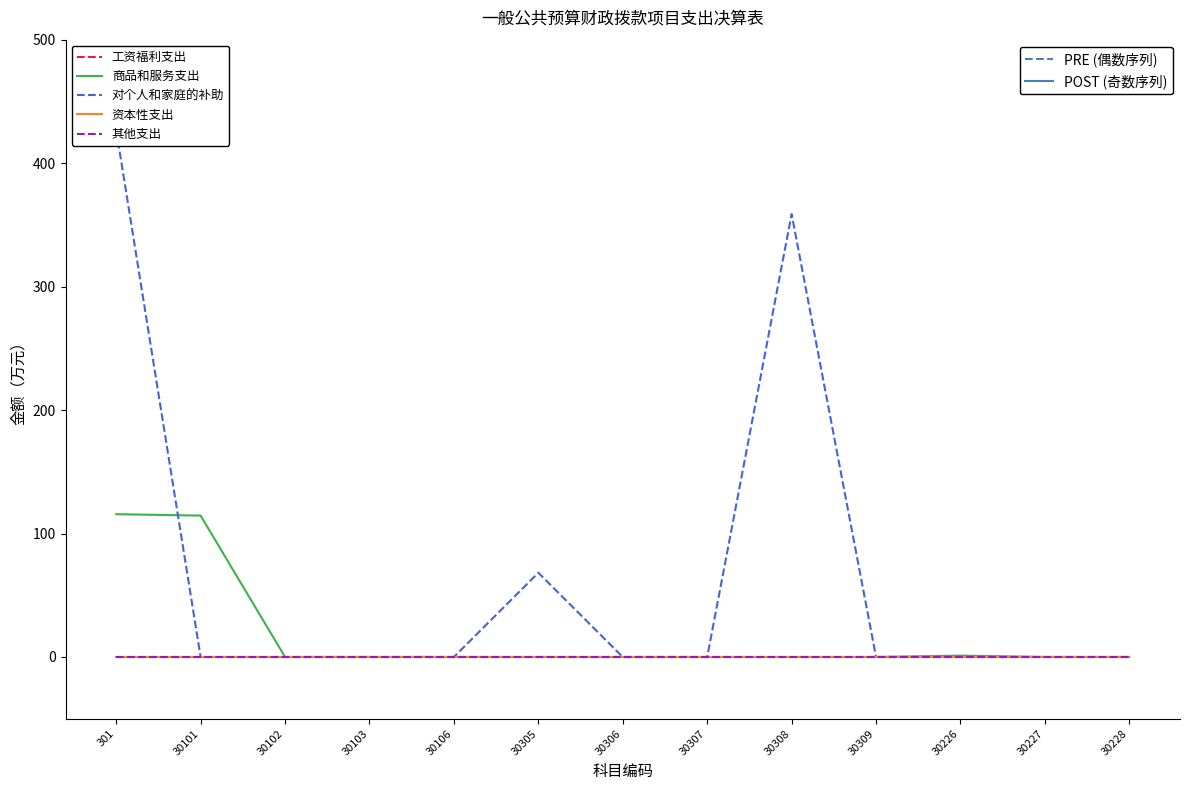

Is this an area chart (filled region under the line)?

No